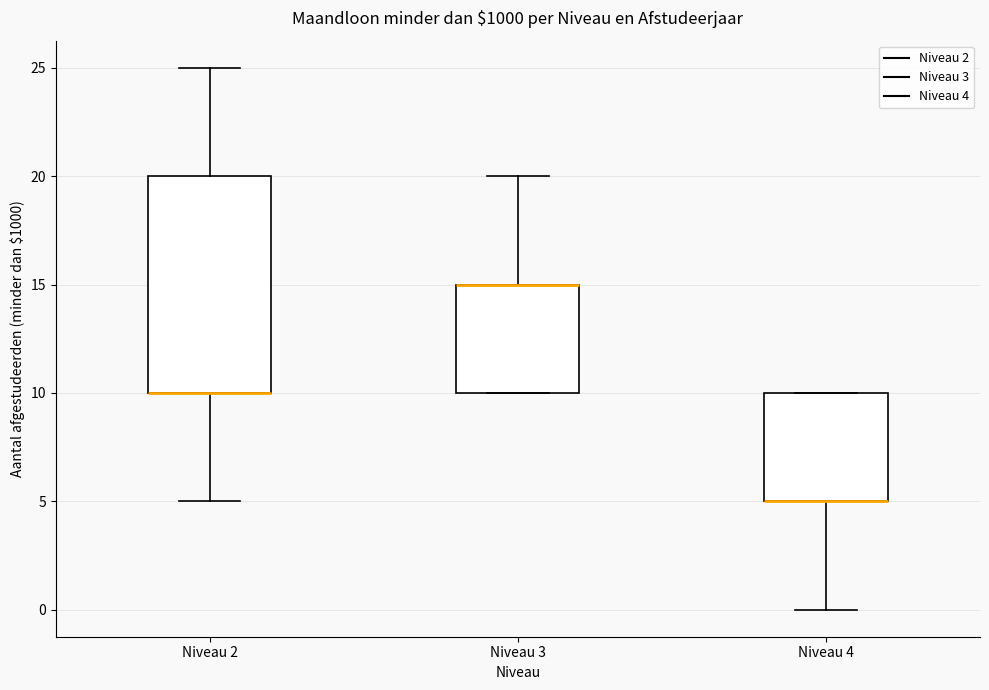

Where does the upper whisker of the box for Niveau 3 end on the y-axis? The values are not printed on the chart, so give them approximately, as read against the axis.

20